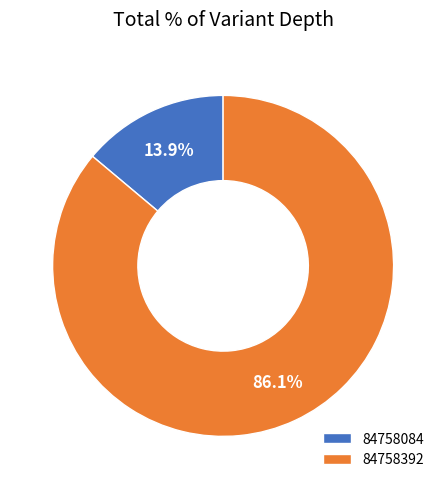

To the nearest percent, what percentage of the pie is 84758084?

14%